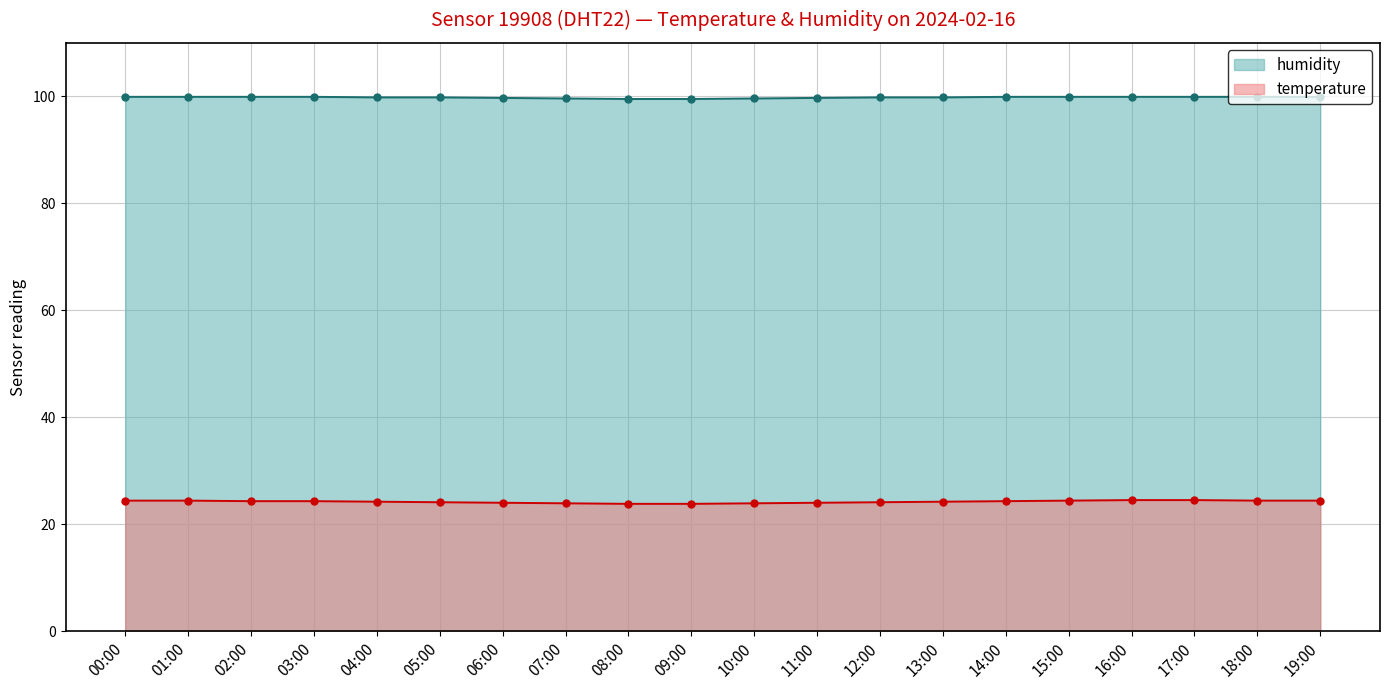

What is the value of the humidity point at the 17th from the left?

99.9